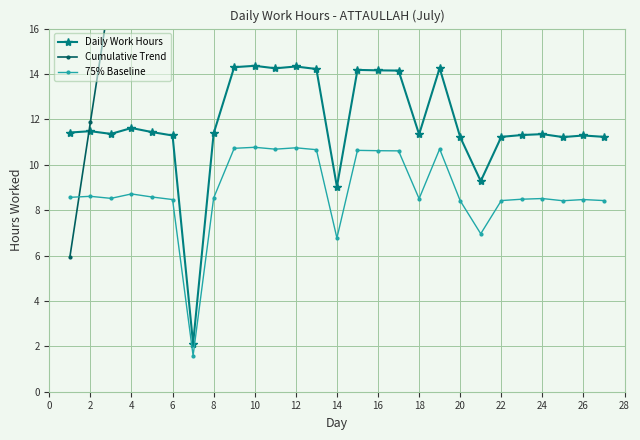

True or false: 75% Baseline has more than 0 points higher than both neighbors.

True